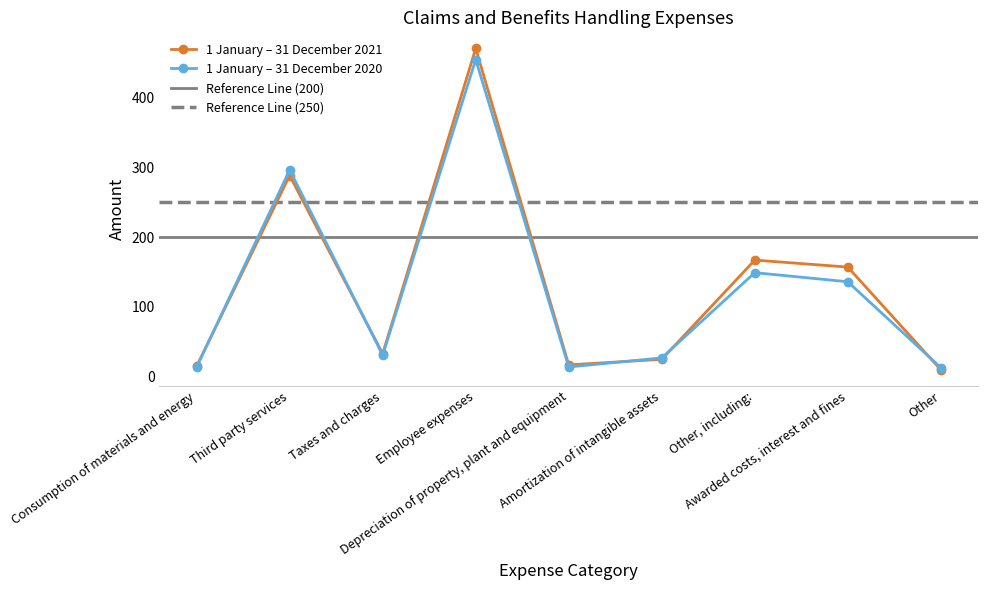

Reading left to right, list all the values displayed in this chart.

1 January – 31 December 2021: Consumption of materials and energy=15	Third party services=288	Taxes and charges=33	Employee expenses=470	Depreciation of property, plant and equipment=17	Amortization of intangible assets=25	Other, including:=167	Awarded costs, interest and fines=157	Other=10
1 January – 31 December 2020: Consumption of materials and energy=14	Third party services=296	Taxes and charges=31	Employee expenses=454	Depreciation of property, plant and equipment=14	Amortization of intangible assets=27	Other, including:=149	Awarded costs, interest and fines=136	Other=13